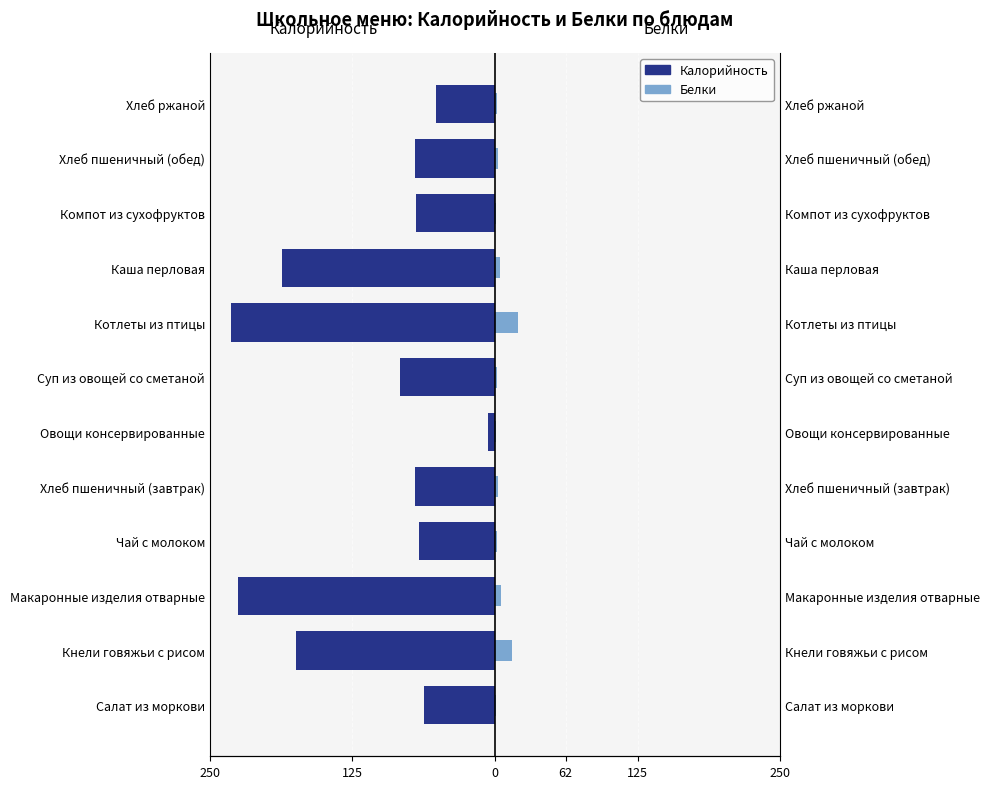

Reading left to right, list all the values displayed in this chart.

Калорийность: -62.5	-174.2	-225.1	-66.2	-70.3	-6.5	-83.1	-231.2	-186.5	-69.1	-70.3	-52.0
Белки: 0.7	14.5	5.6	1.4	2.3	0.5	1.8	20.3	4.2	0.4	2.3	2.0